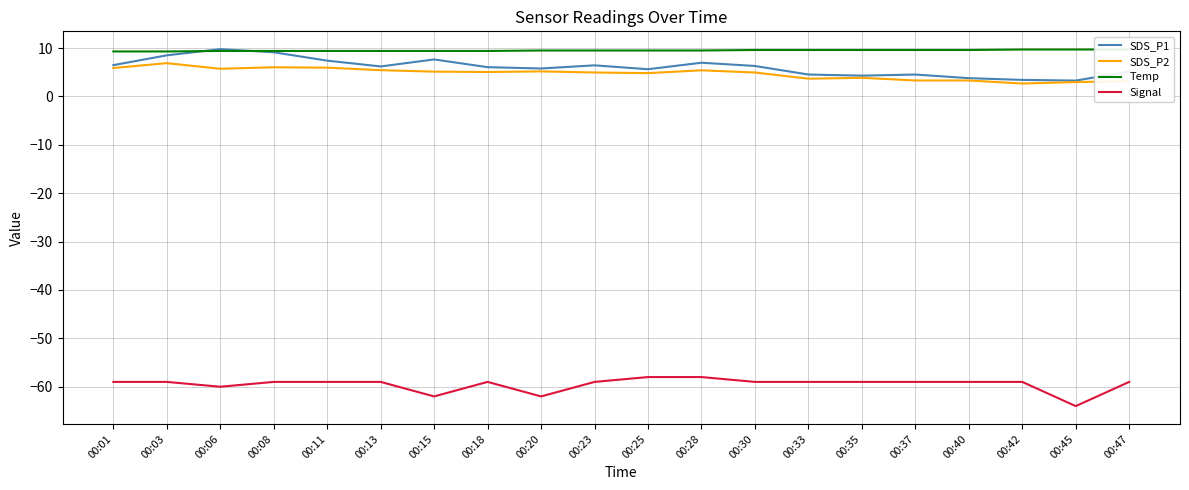

Reading left to right, extract all data points from this chart.

SDS_P1: 6.5	8.5	9.8	9.1	7.4	6.2	7.7	6.0	5.8	6.4	5.6	7.0	6.3	4.5	4.3	4.5	3.8	3.4	3.3	5.2
SDS_P2: 5.9	6.9	5.7	6.0	6.0	5.4	5.1	5.0	5.2	5.0	4.8	5.4	5.0	3.7	3.9	3.3	3.3	2.7	3.0	3.1
Temp: 9.3	9.3	9.4	9.4	9.4	9.4	9.4	9.4	9.5	9.5	9.5	9.5	9.6	9.6	9.6	9.6	9.6	9.7	9.7	9.7
Signal: -59.0	-59.0	-60.0	-59.0	-59.0	-59.0	-62.0	-59.0	-62.0	-59.0	-58.0	-58.0	-59.0	-59.0	-59.0	-59.0	-59.0	-59.0	-64.0	-59.0